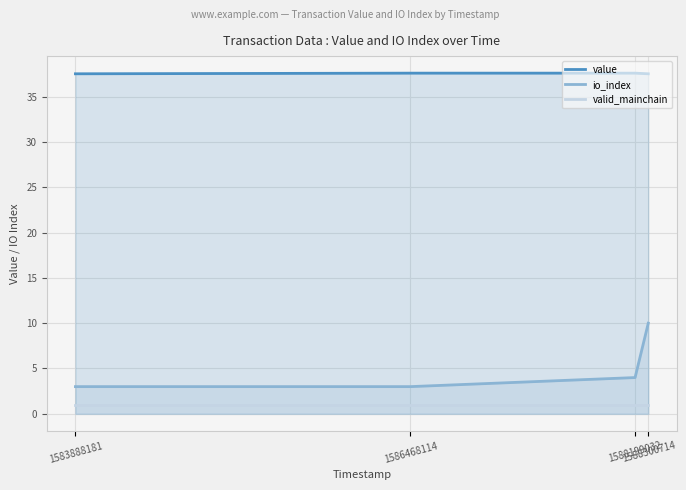

What is the sum of the io_index values at 1588300714 and 1586468114?

13.0